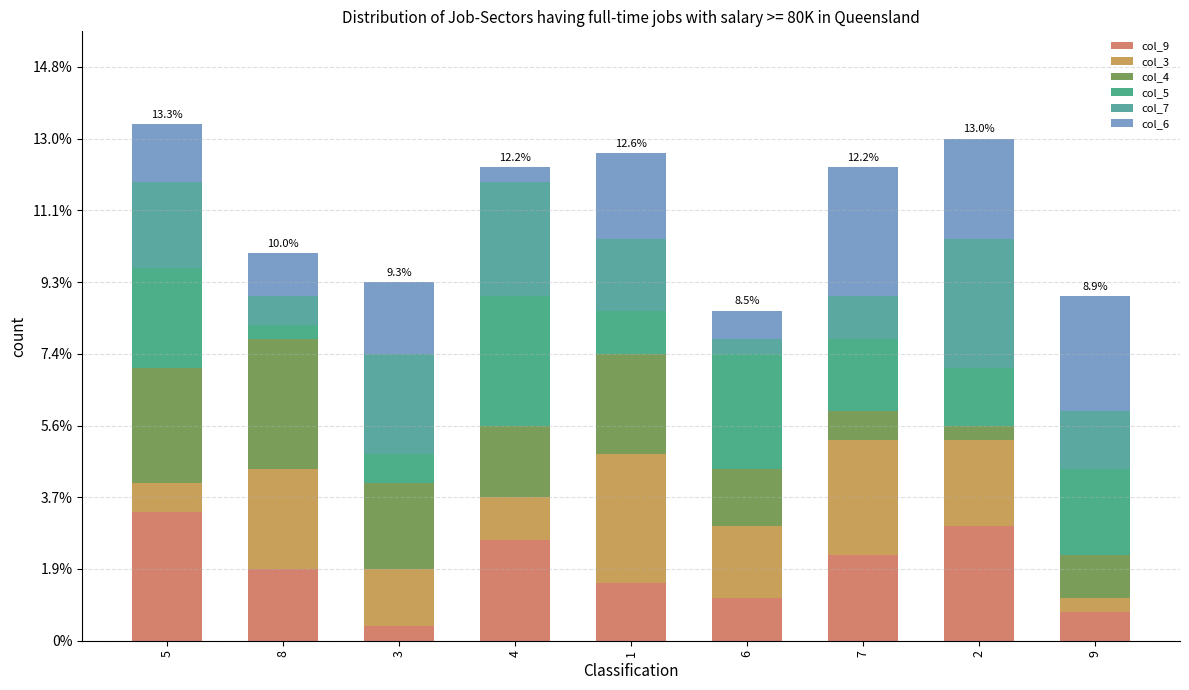

What is the label of the 3rd bar from the right?

7